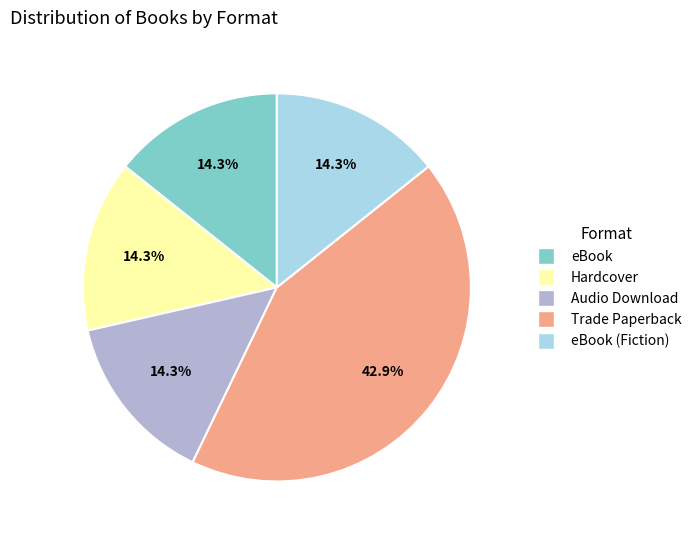

Does any single category account for the majority?

No